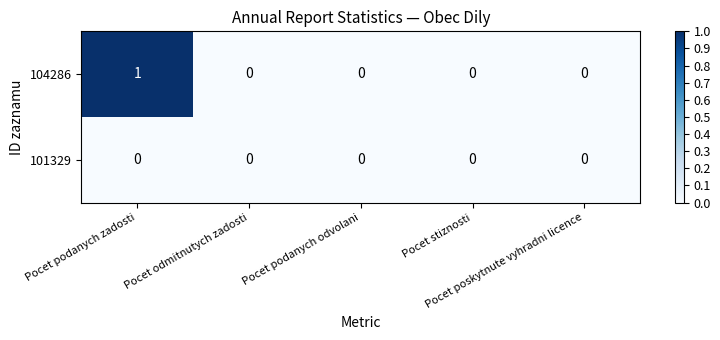

How many 104286 values are between 0 and 1?

5